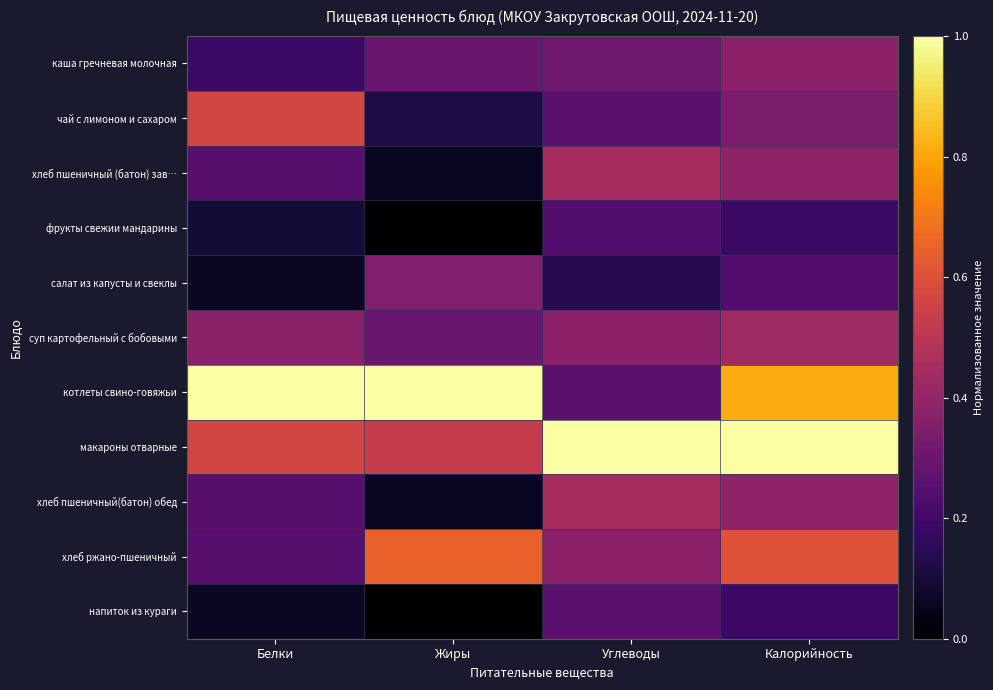

List the series in order of their peak value, lowest first.

фрукты свежии мандарины, напиток из кураги, салат из капусты и свеклы, каша гречневая молочная, суп картофельный с бобовыми, хлеб пшеничный (батон) зав…, хлеб пшеничный(батон) обед, чай с лимоном и сахаром, хлеб ржано-пшеничный, котлеты свино-говяжьи, макароны отварные